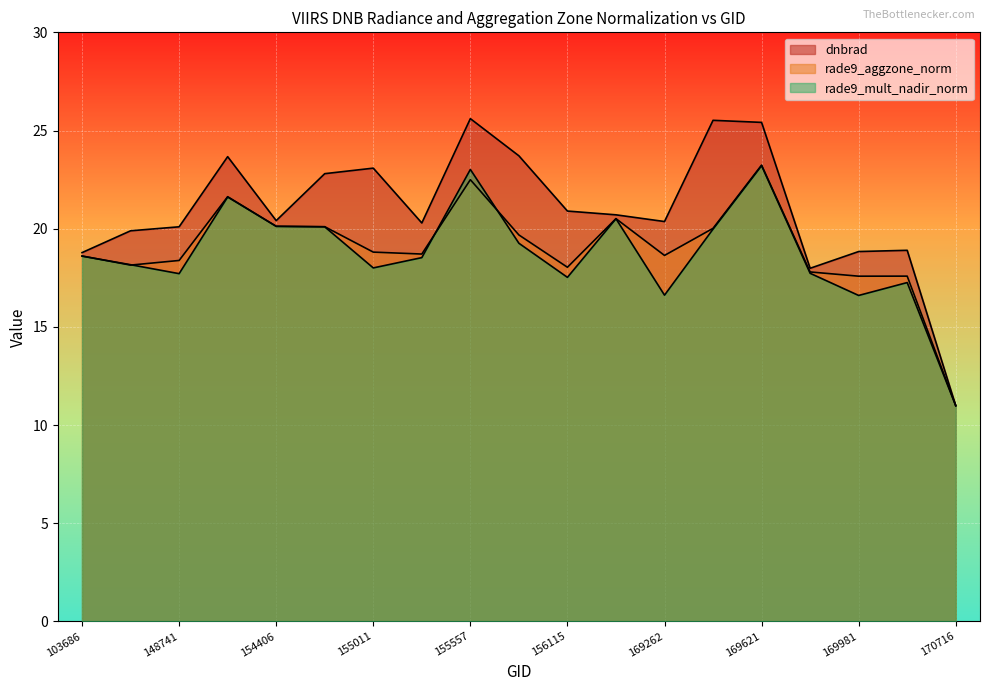

True or false: dnbrad has a value of 35.2 at 155191.

False